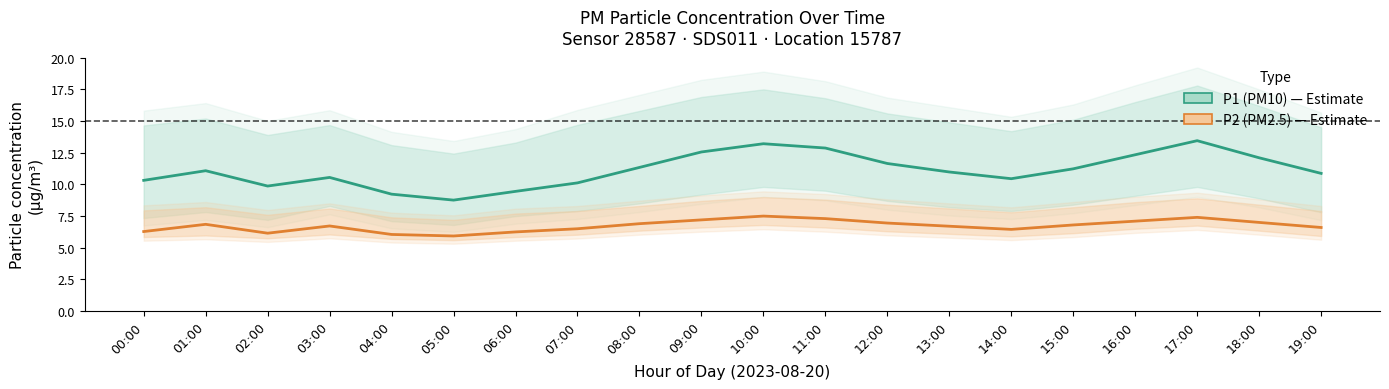

Reading left to right, list all the values displayed in this chart.

P1 (PM10): 10.3	11.1	9.9	10.6	9.2	8.8	9.4	10.1	11.3	12.6	13.2	12.9	11.7	11.0	10.4	11.2	12.3	13.4	12.1	10.9
P2 (PM2.5): 6.3	6.8	6.2	6.7	6.0	5.9	6.2	6.5	6.9	7.2	7.5	7.3	7.0	6.7	6.5	6.8	7.1	7.4	7.0	6.6